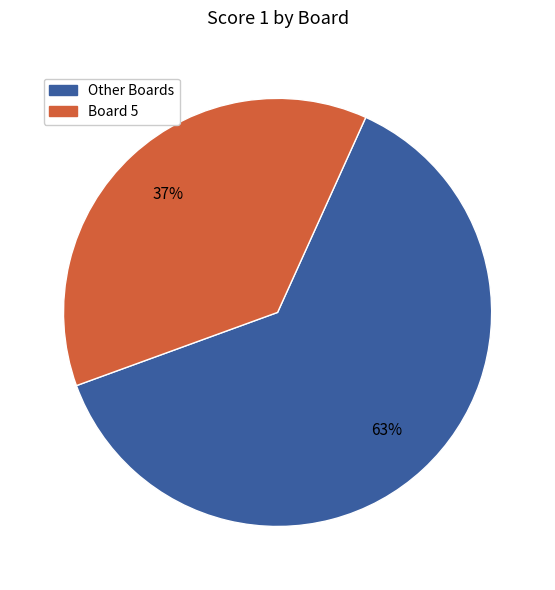

How many segments does this pie chart have?

2